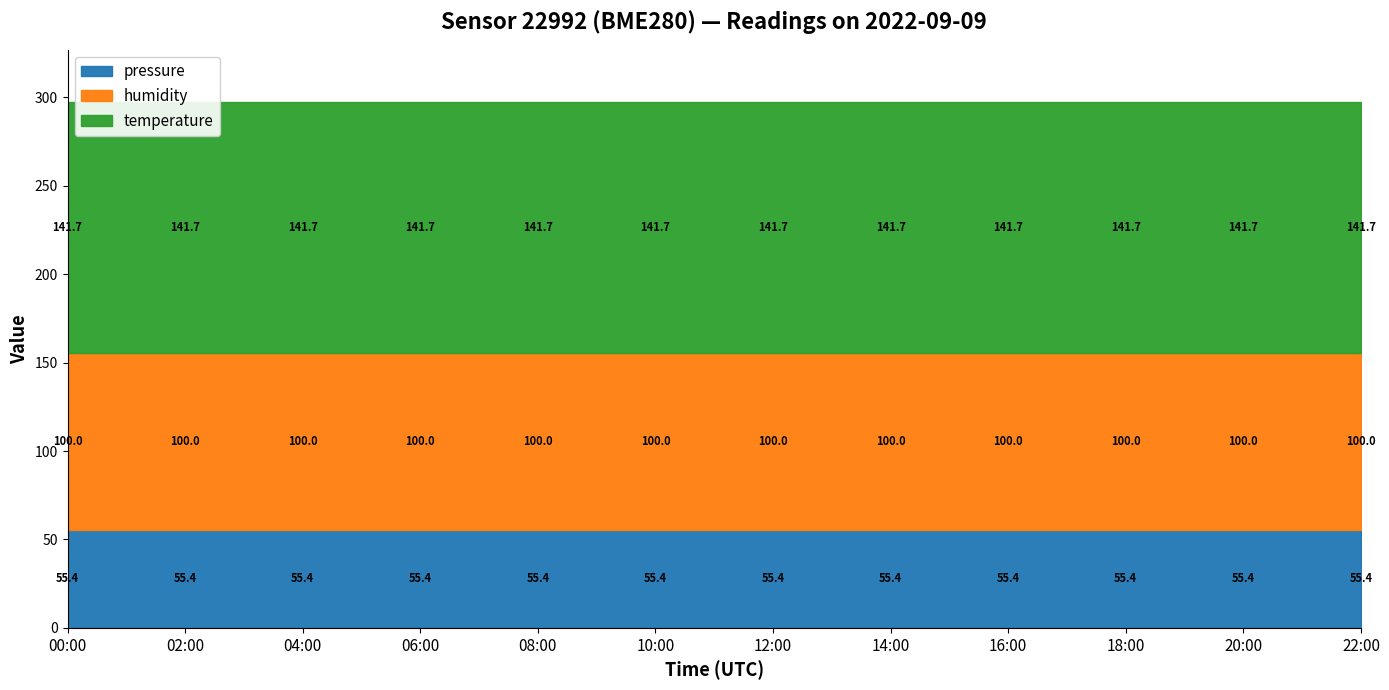

Which has a higher value, 08:00 or 12:00?

08:00